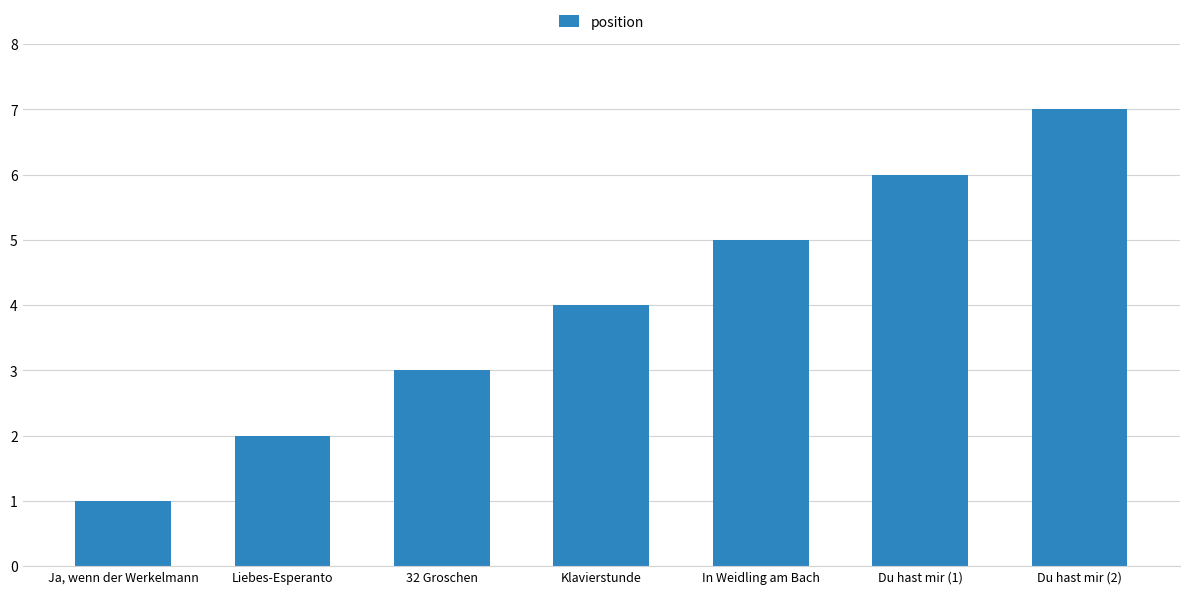

Reading left to right, extract all data points from this chart.

1	2	3	4	5	6	7